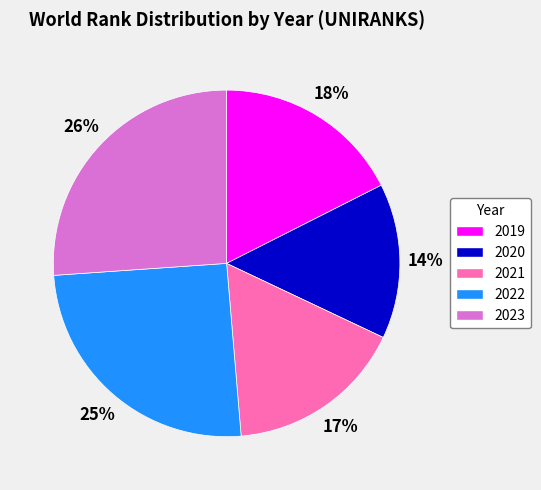

Which slice is the smallest?

2020